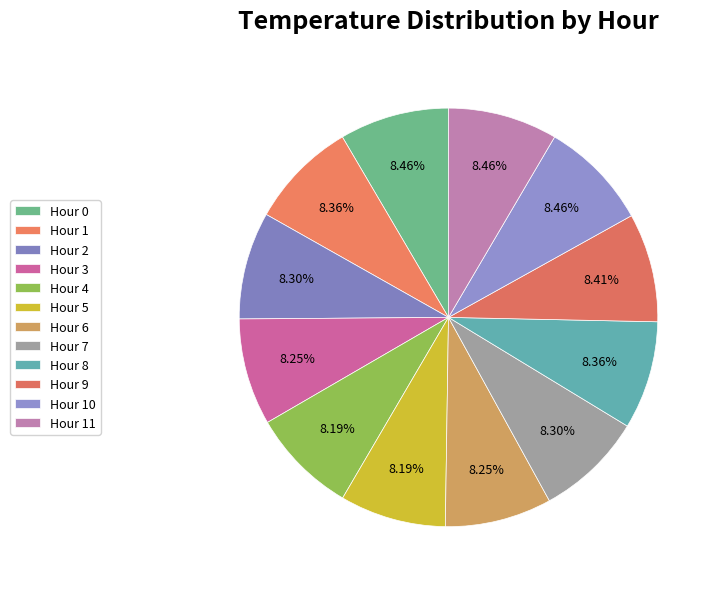

What percentage do Hour 0 and Hour 1 together represent?

16.8%